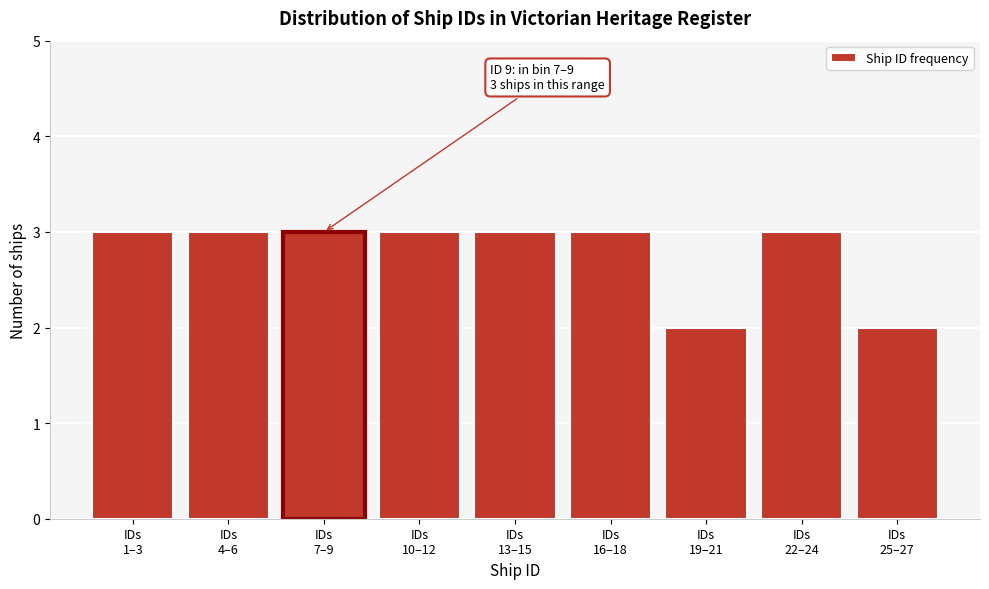

Reading left to right, what are all the values shown in this chart?

3	3	3	3	3	3	2	3	2